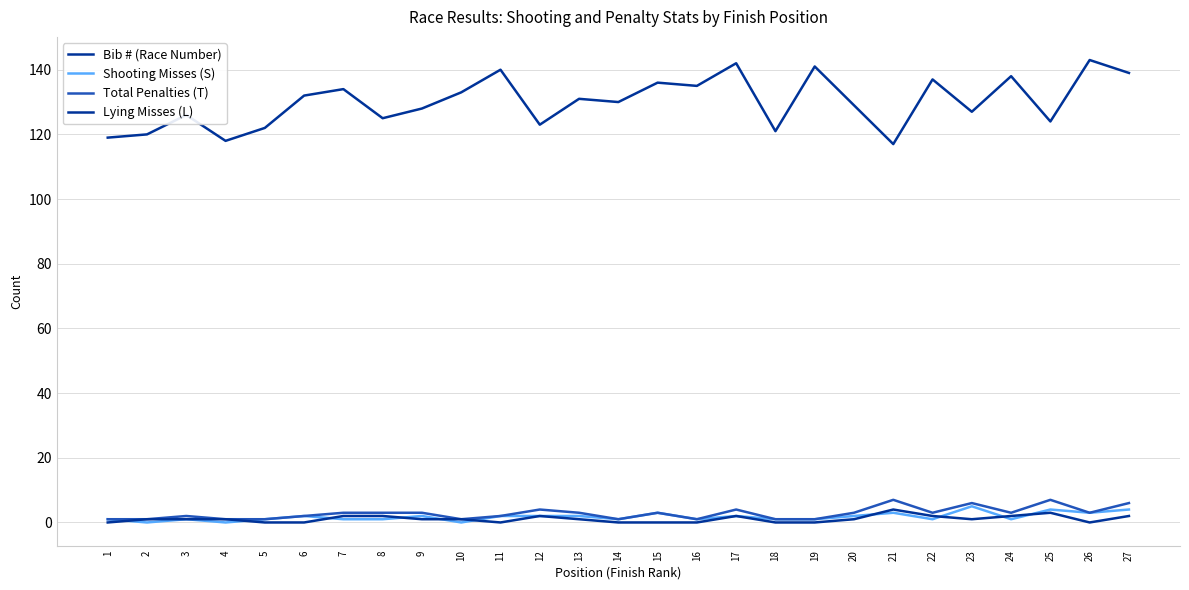

List the series in order of their peak value, highest first.

Bib # (Race Number), Total Penalties (T), Shooting Misses (S), Lying Misses (L)